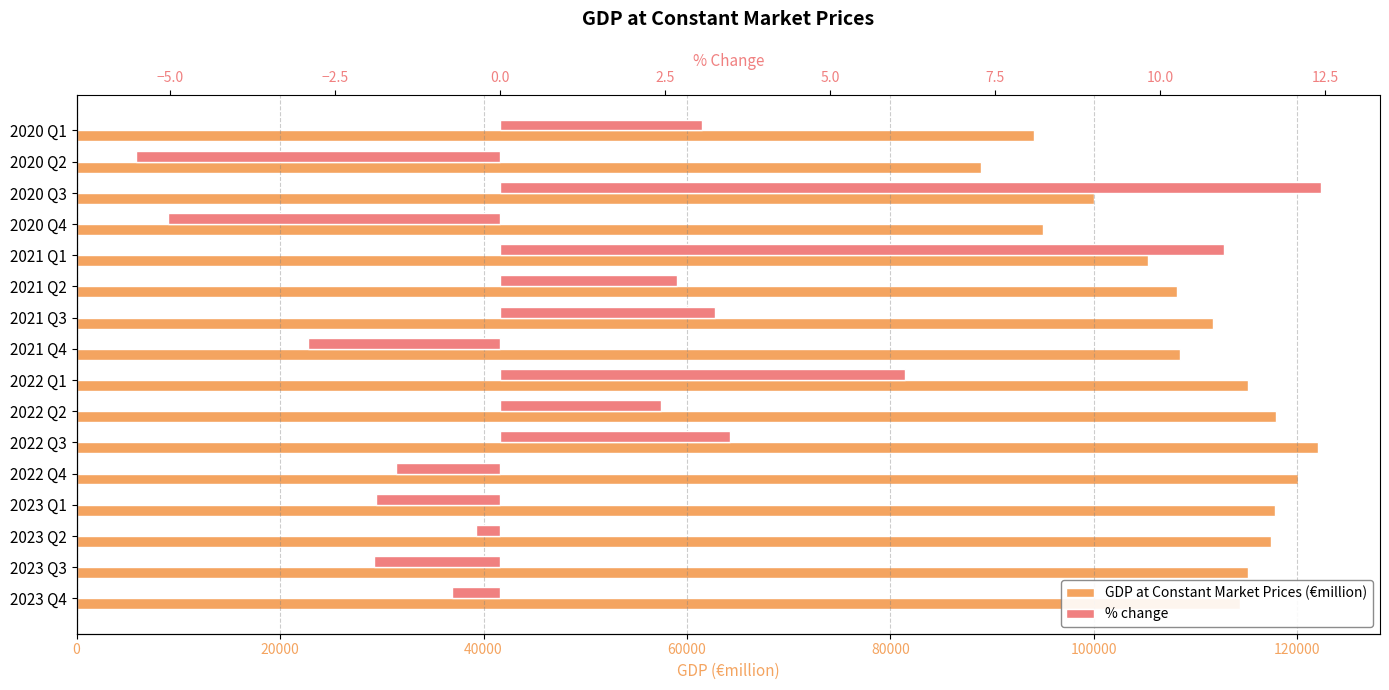

At which category is the sum across all series the highest?

2022 Q3